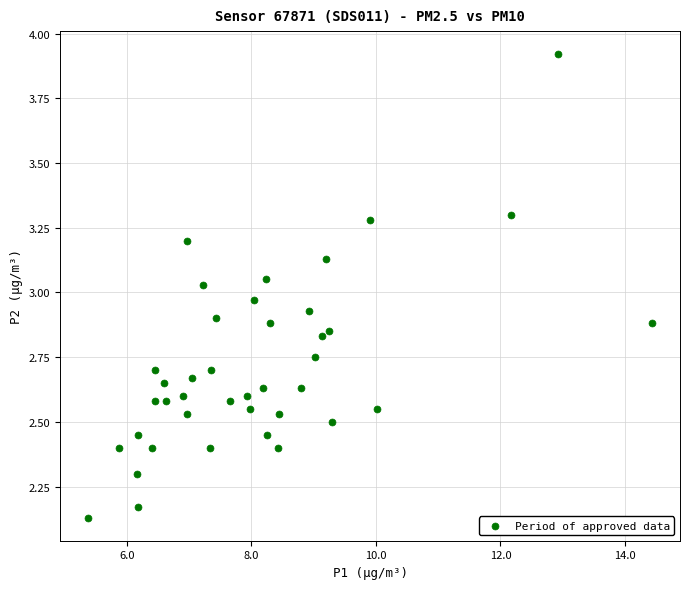

What is the range of X values (max minus min)?

9.1